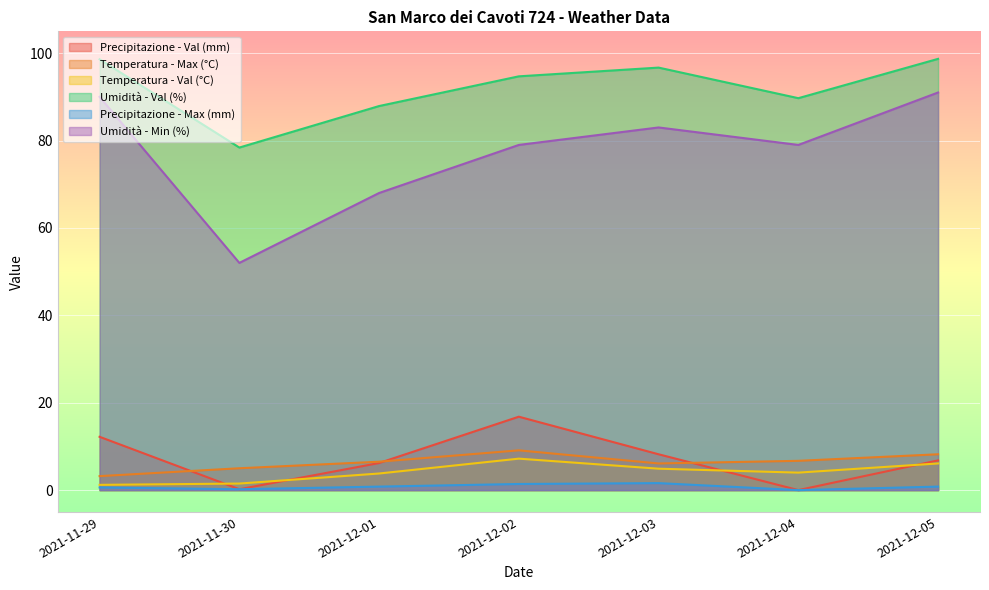

Which series has the largest total across all categories?

Umidità - Val (%)